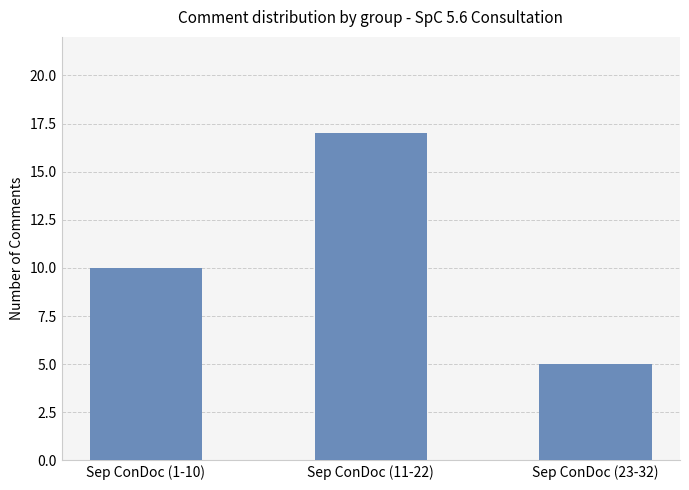

How many data points does each series have?

3